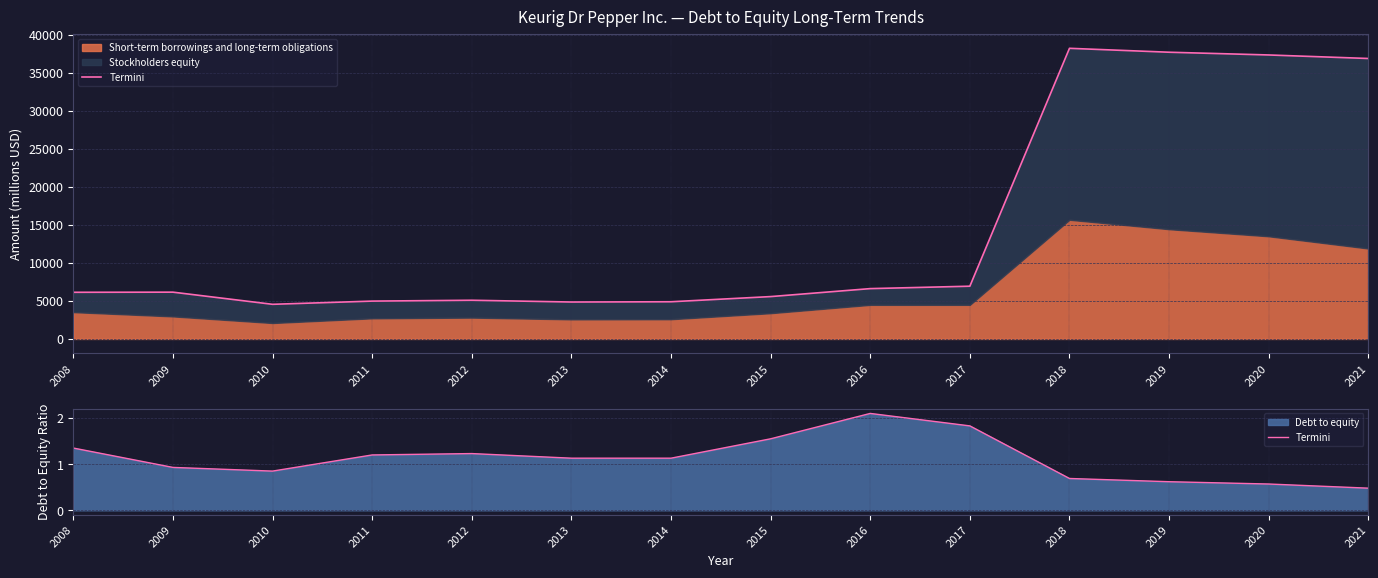

Which category has the highest value across all series?

2016